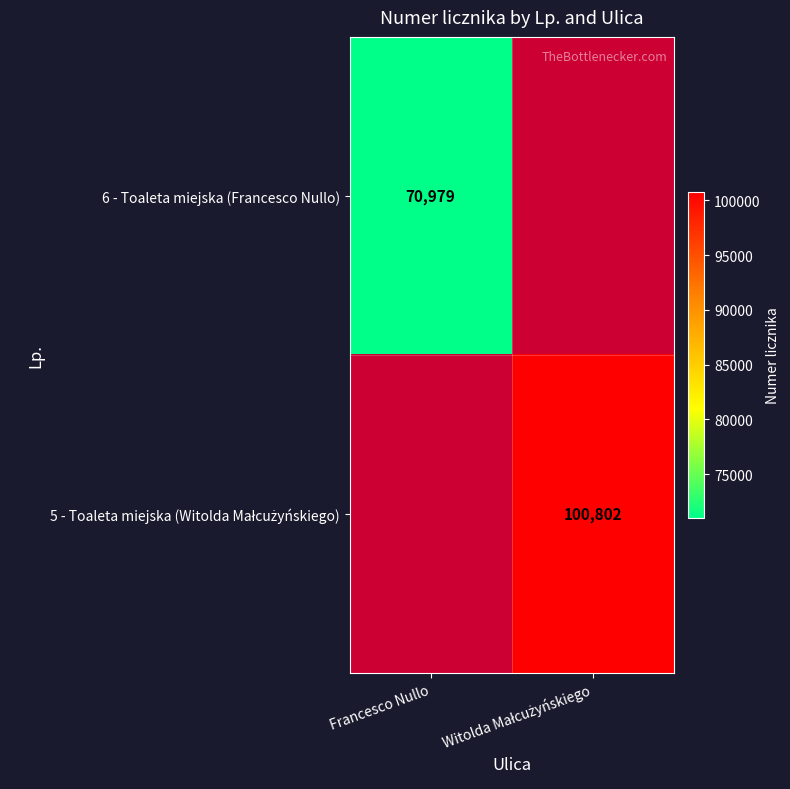

The 6 - Toaleta miejska (Francesco Nullo) series shows 21593 at Francesco Nullo. True or false?

False